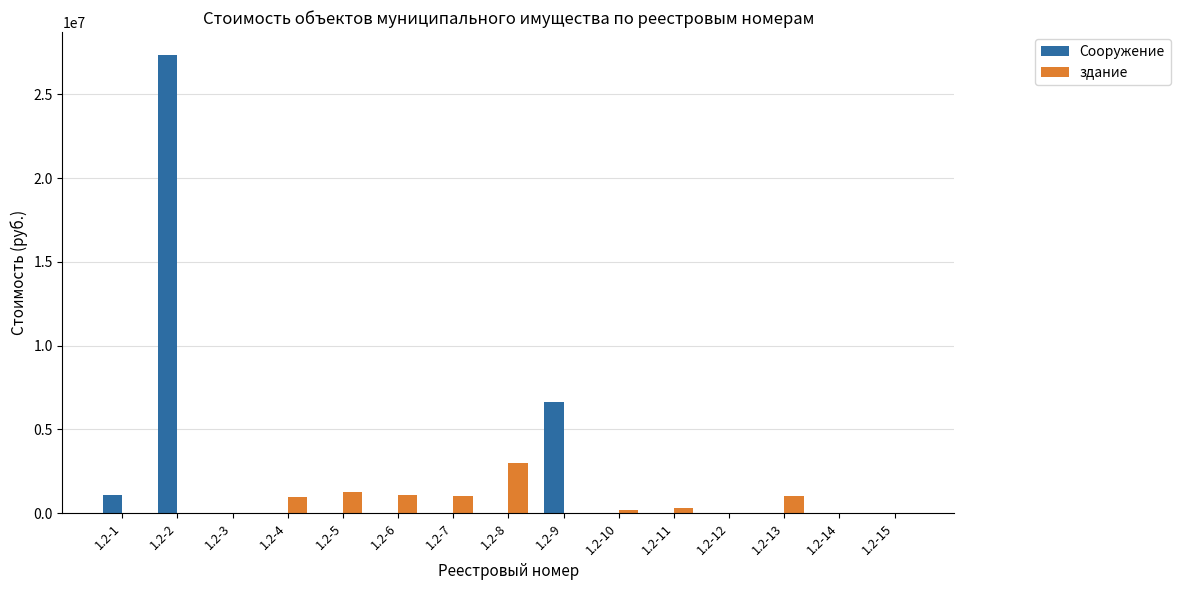

Which series changed the most between 1.2-8 and 1.2-11?

здание